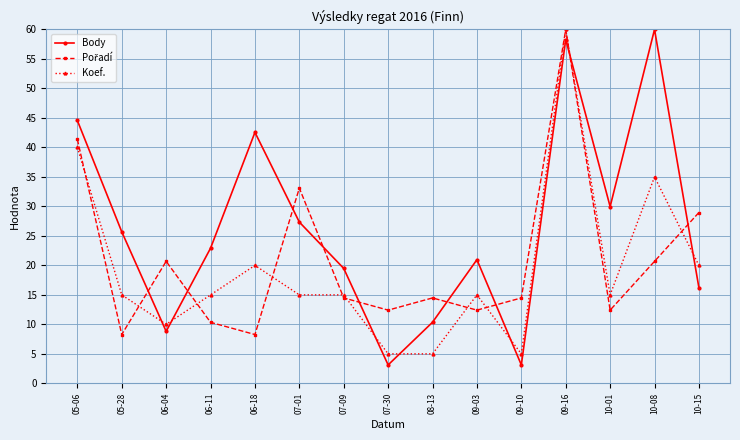

What is the total value across all series at 05-28?

49.0